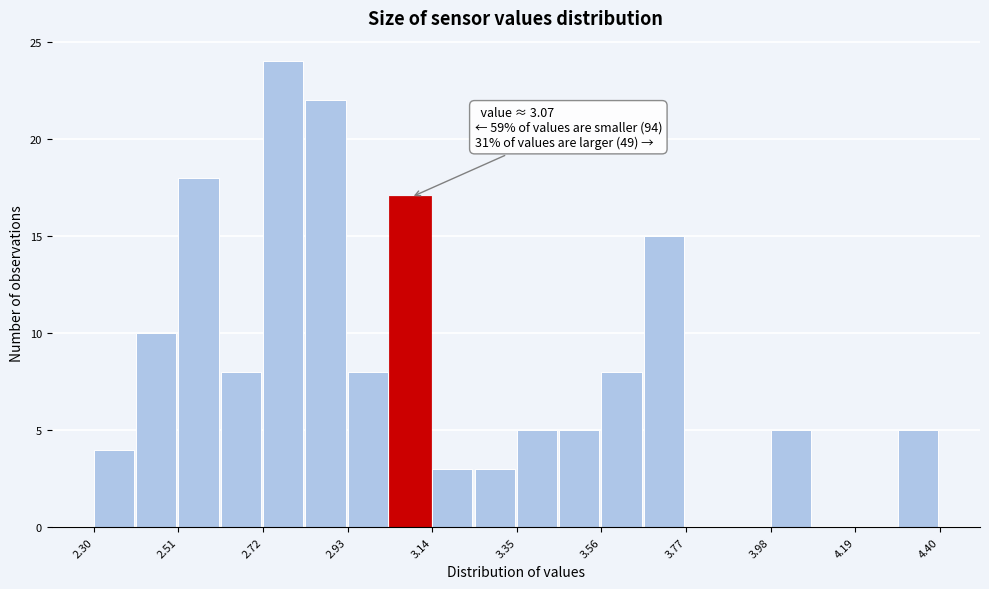

Read against the x-axis, roughly where is the centre of the tallest bar?

2.75